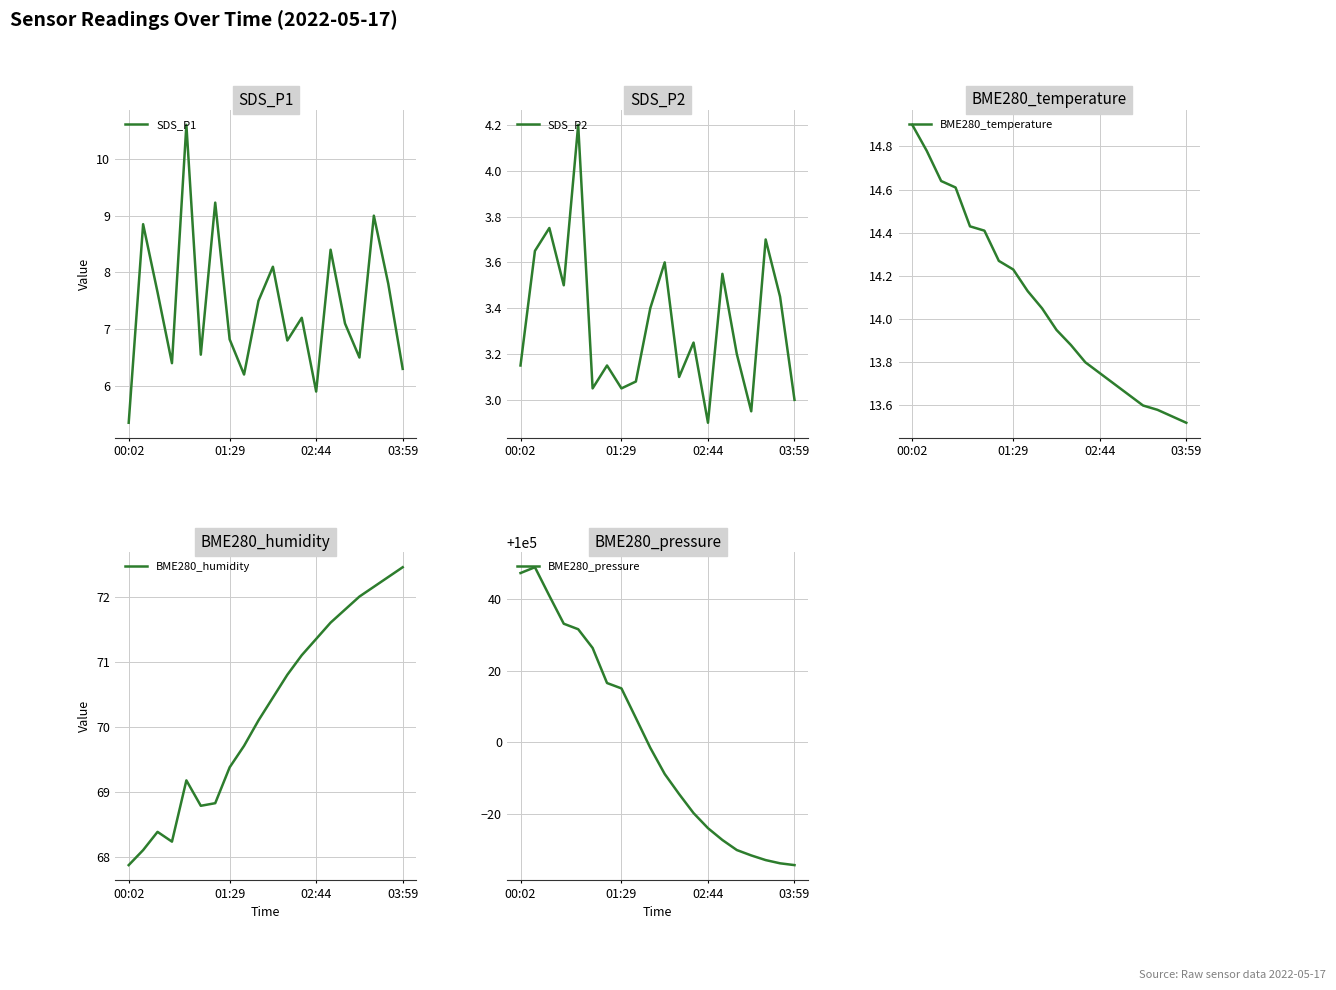

What is the lowest value of the BME280_pressure series?

99965.8